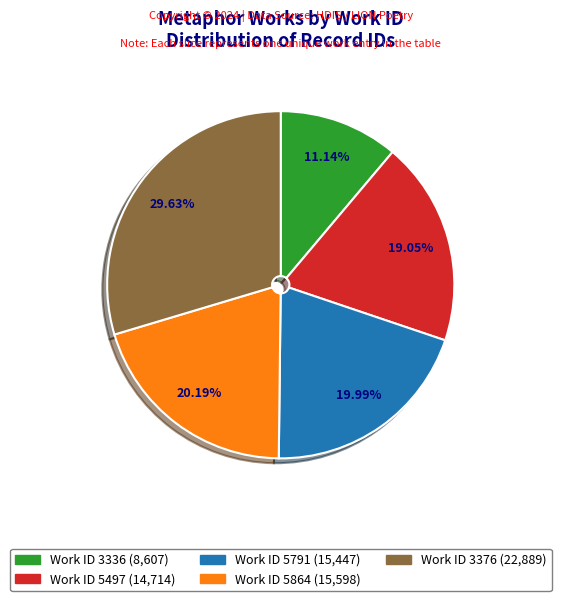

Is there a majority slice in this chart?

No